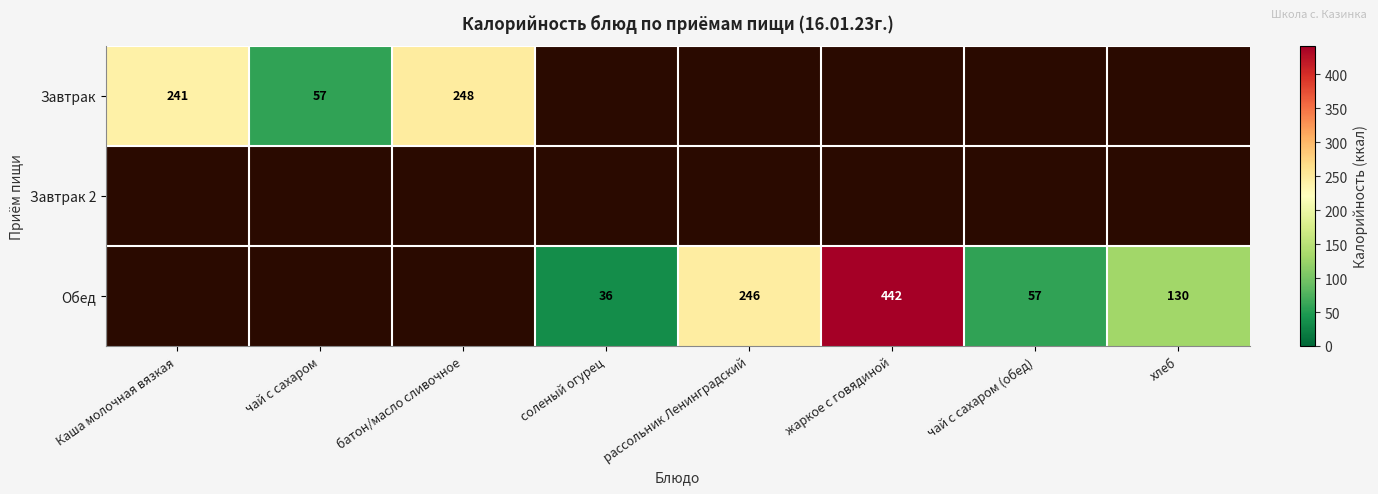

The Завтрак series shows 241 at Каша молочная вязкая. True or false?

True